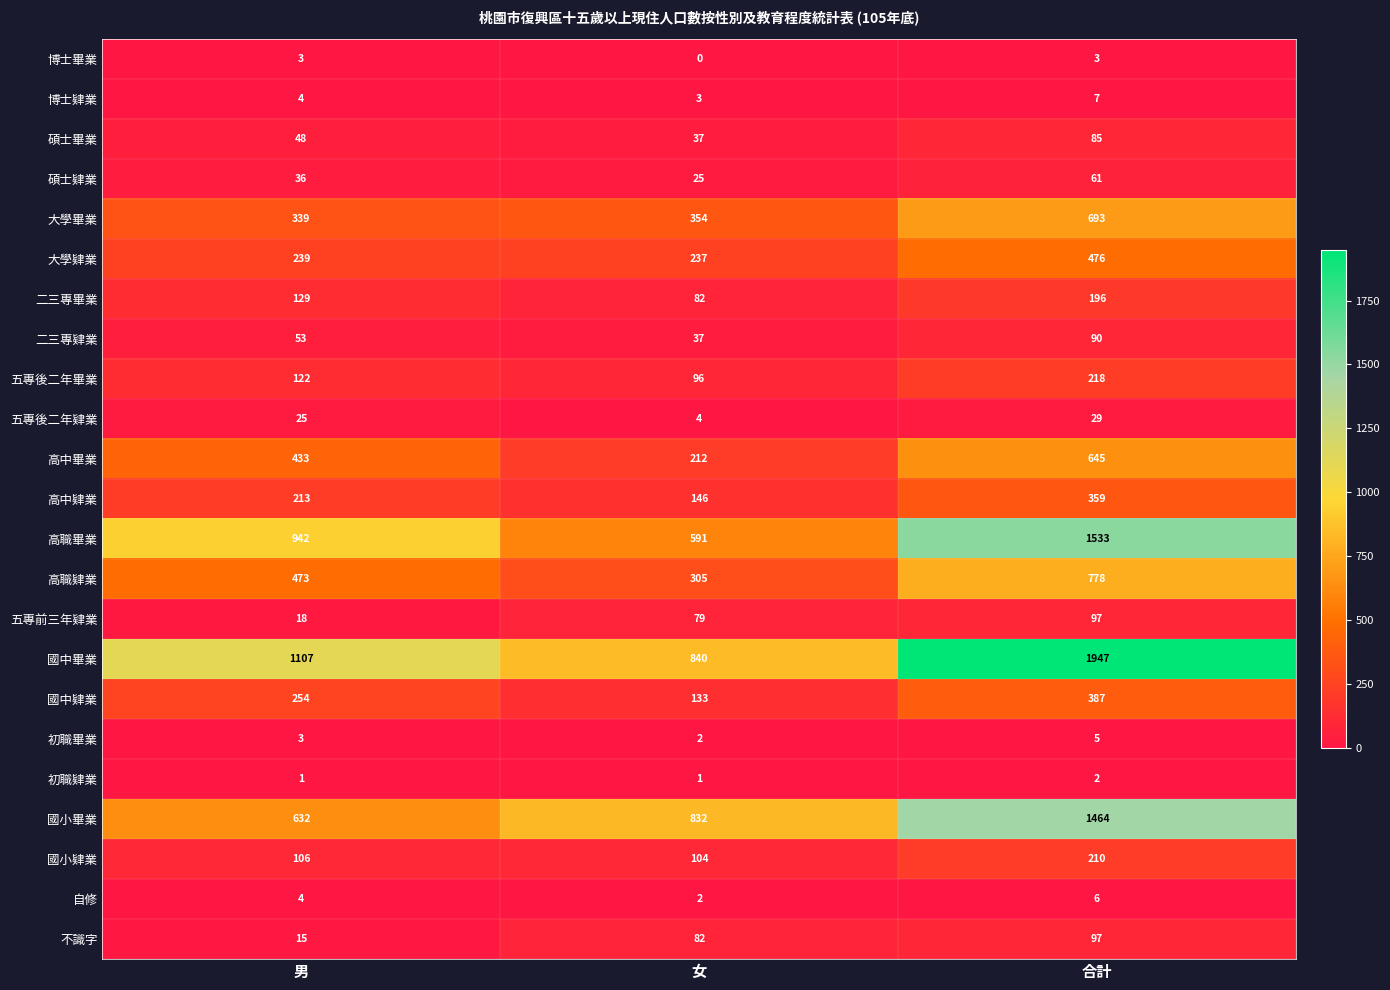

At which category is the sum across all series the highest?

合計